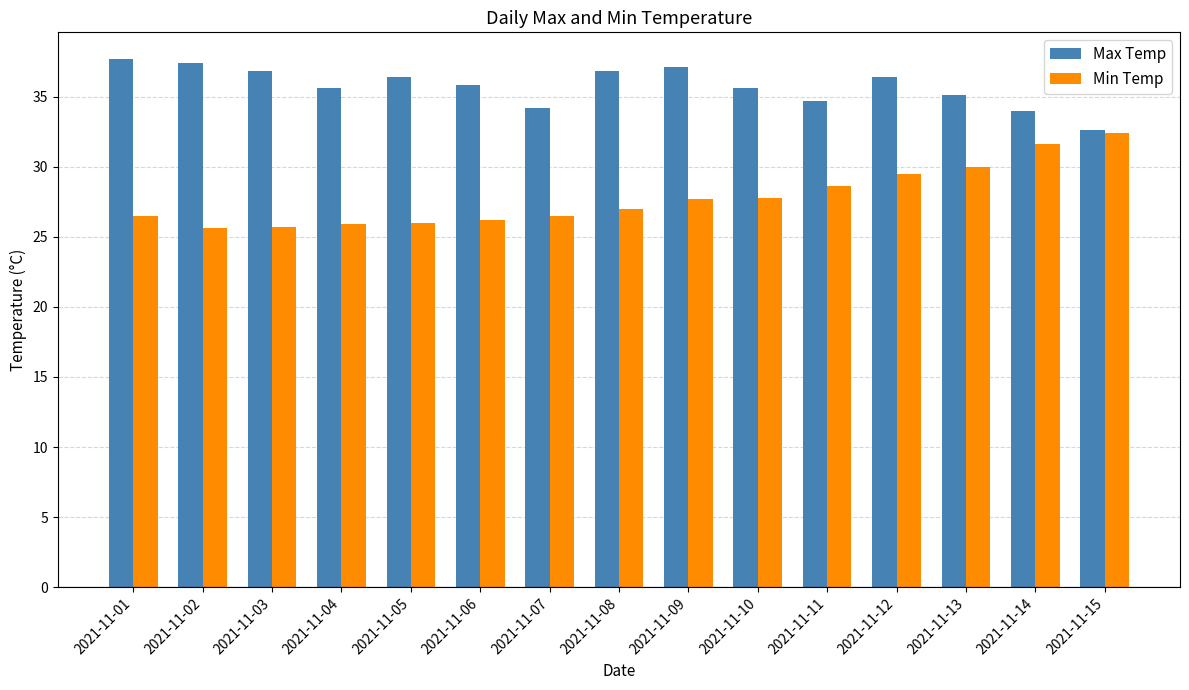

The value of Min Temp at 2021-11-03 is 44.4. True or false?

False